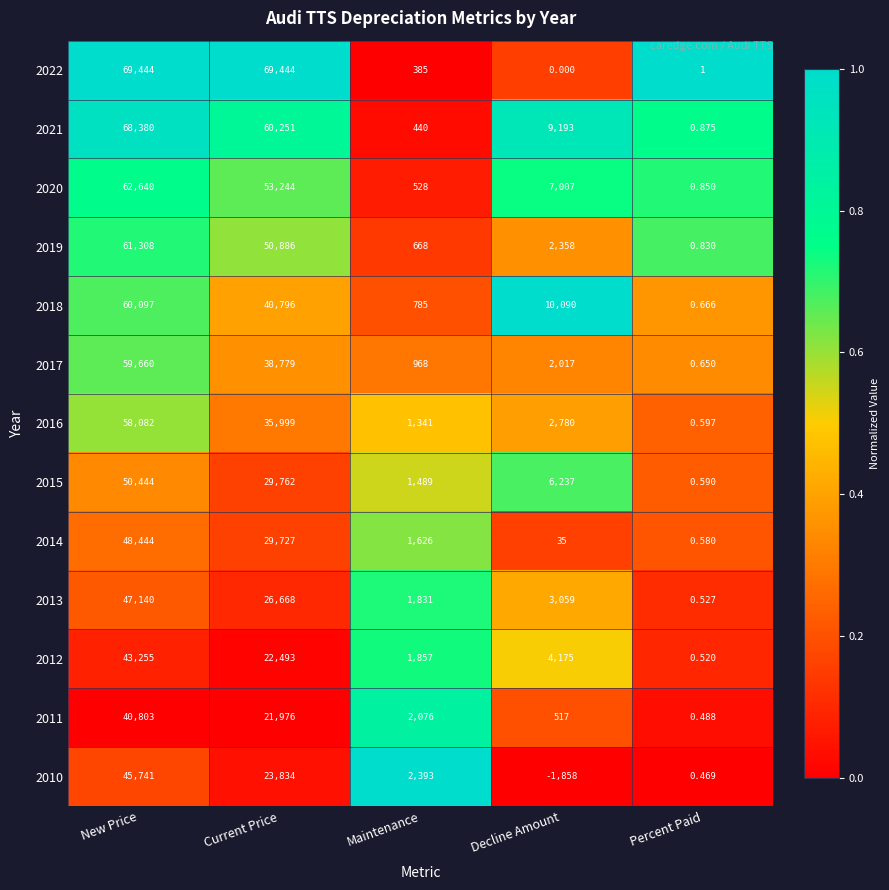

Rank the categories by 2015 value from lowest to highest.

Percent Paid, Maintenance, Decline Amount, Current Price, New Price